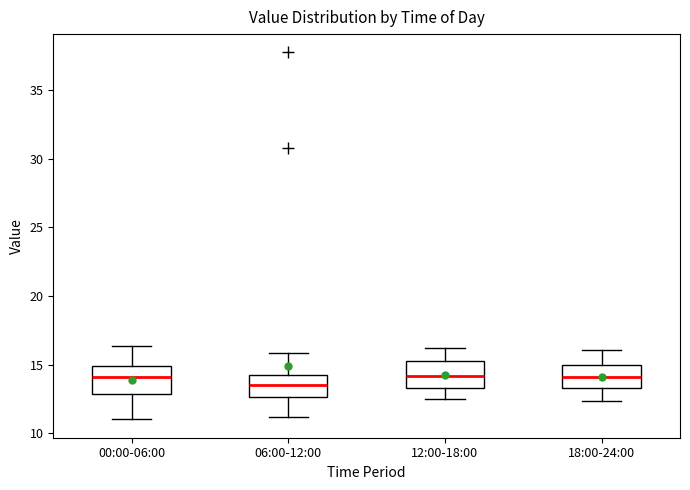

Reading left to right, read every box against the y-axis: the position of its median line, the range the box covers, and the ends of its whiskers. The values are not printed on the chart, so give them approximately, as read against the axis.

00:00-06:00: median 14.0, box 13.0 to 15.0, whiskers 11.0 to 16.5
06:00-12:00: median 13.5, box 12.5 to 14.5, whiskers 11.0 to 16.0
12:00-18:00: median 14.0, box 13.5 to 15.5, whiskers 12.5 to 16.0
18:00-24:00: median 14.0, box 13.5 to 15.0, whiskers 12.5 to 16.0